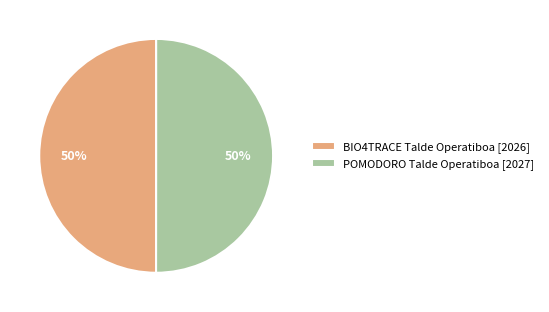

Do POMODORO Talde Operatiboa and BIO4TRACE Talde Operatiboa together represent more than half of the pie?

Yes